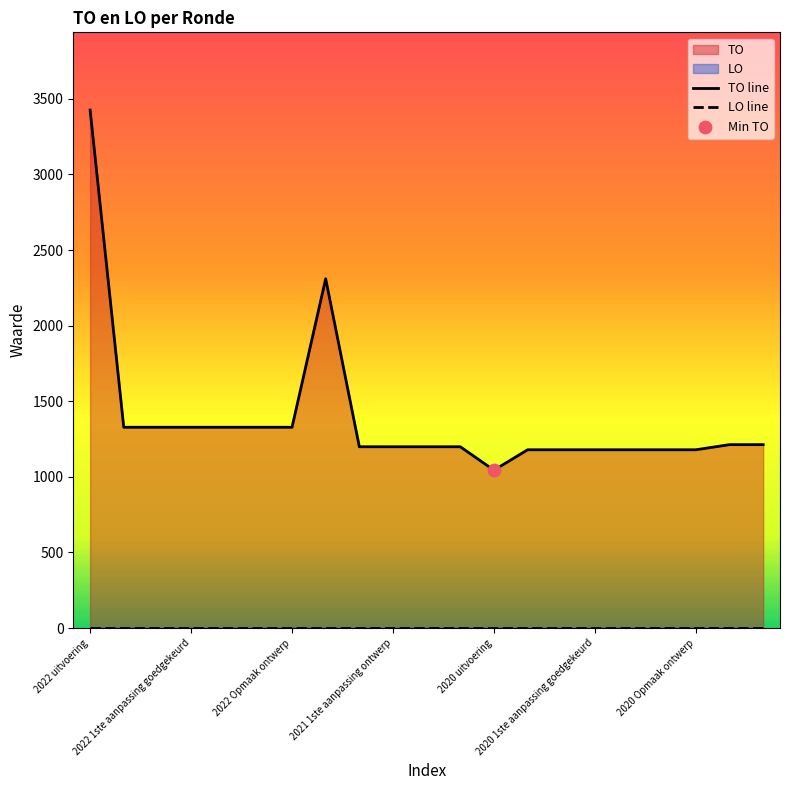

At which category is the sum across all series the highest?

2022 uitvoering